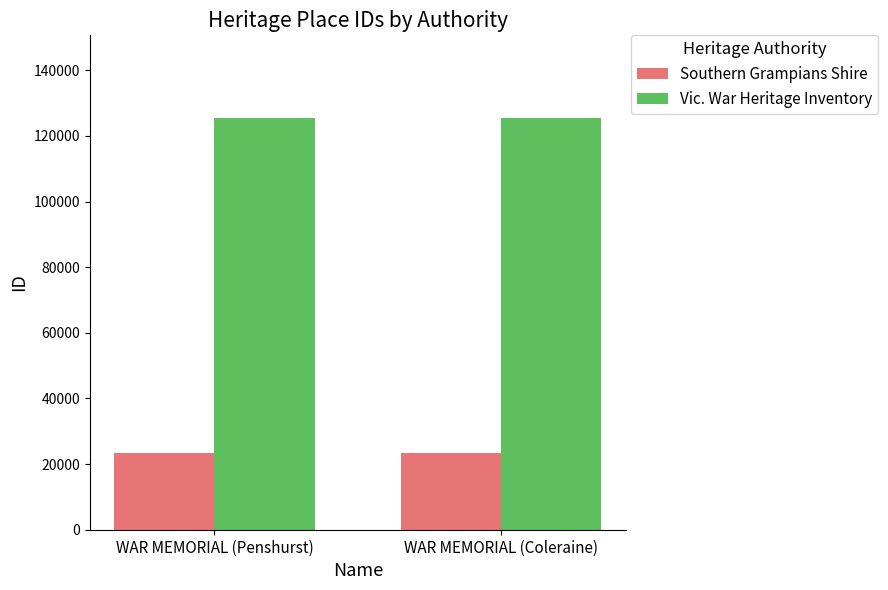

True or false: Southern Grampians Shire has a value of 34240 at WAR MEMORIAL (Coleraine).

False